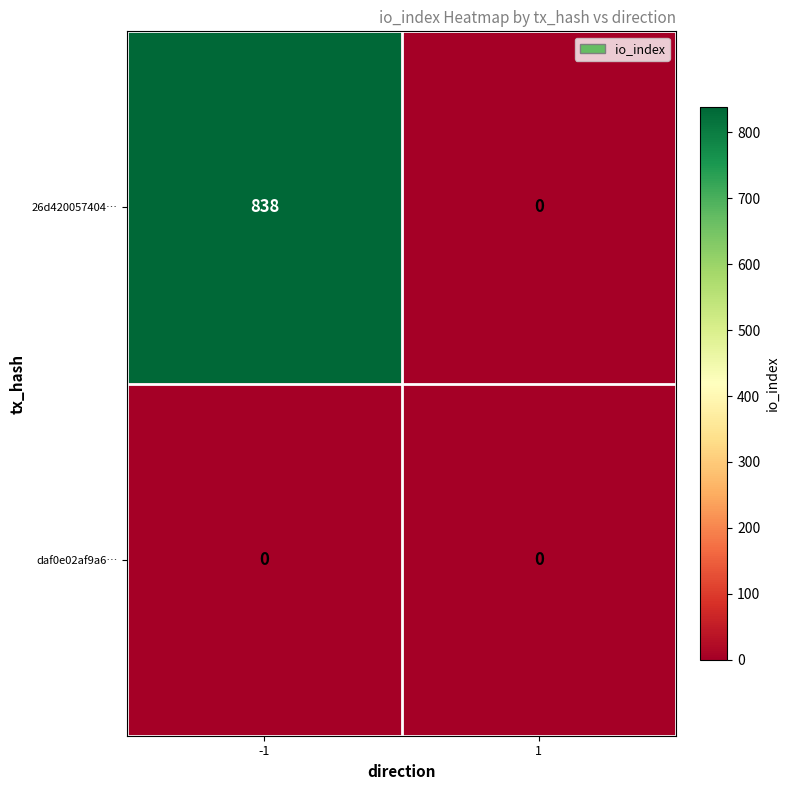

What is the difference between the 26d420057404… values at 1 and -1?

838